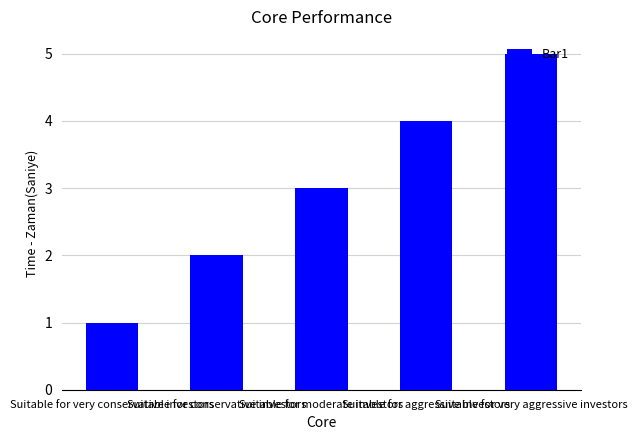

Reading left to right, extract all data points from this chart.

1	2	3	4	5